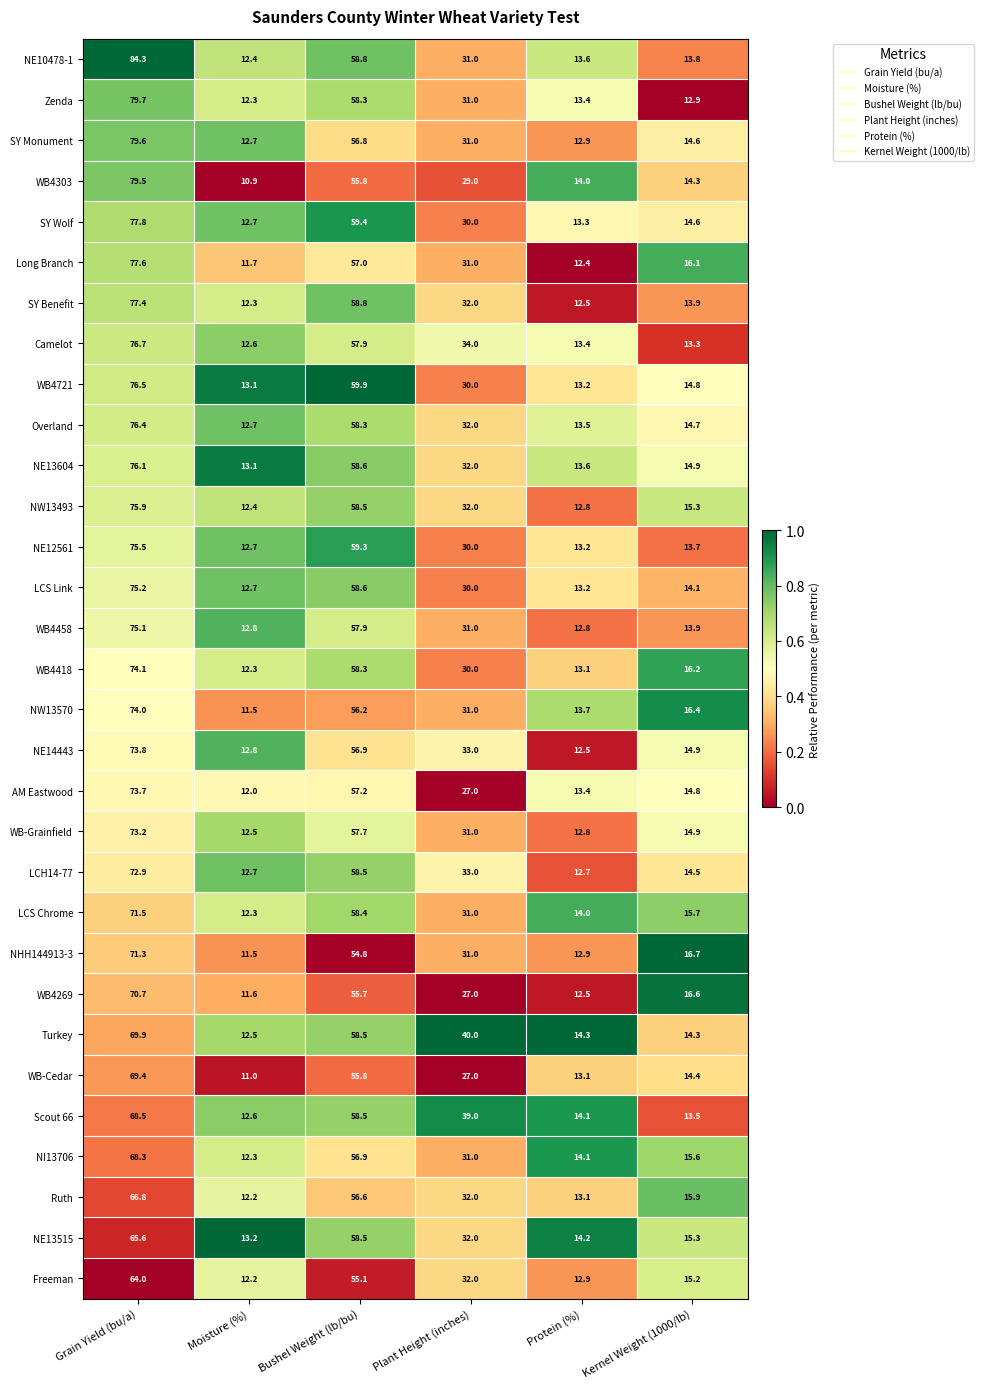

Is it true that NE13515 equals 7.2 at Plant Height (inches)?

False